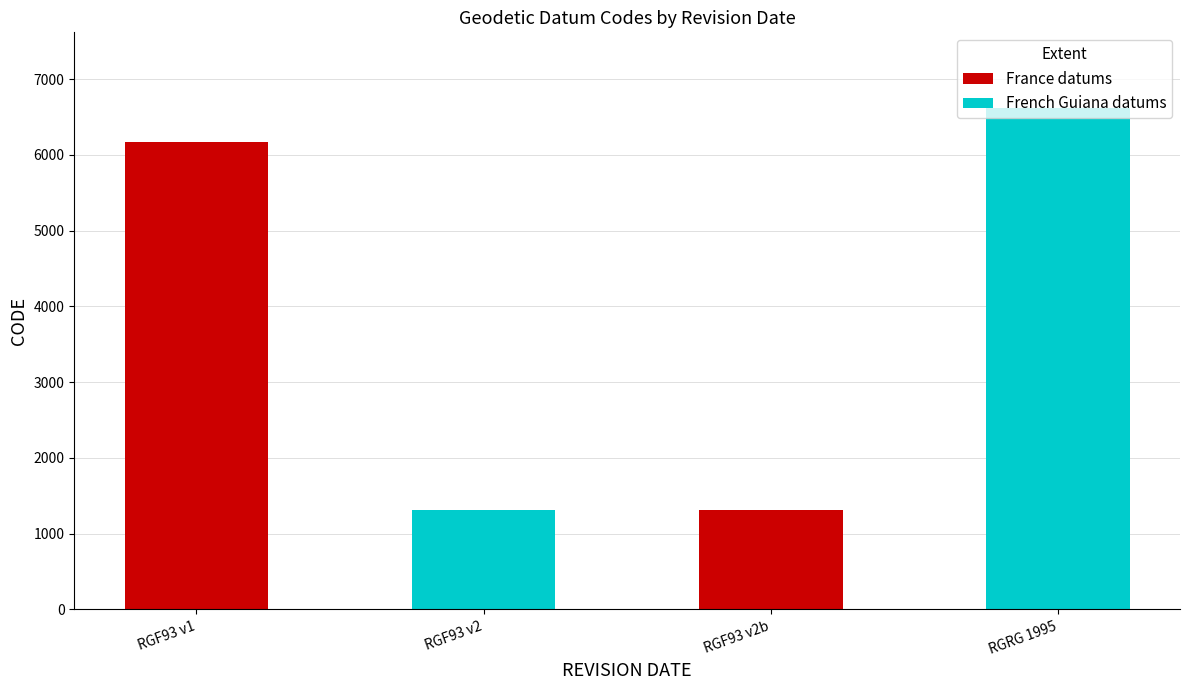

Reading left to right, list all the values displayed in this chart.

6171	1312	1313	6624